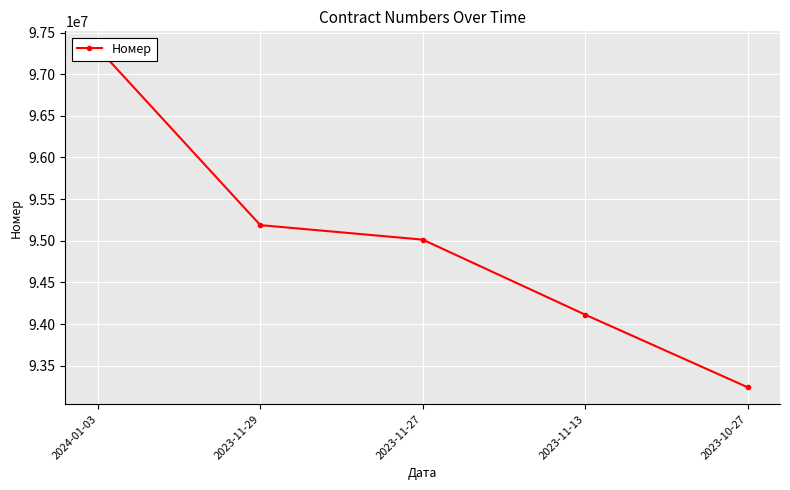

Rank the categories by value from lowest to highest.

2023-10-27, 2023-11-13, 2023-11-27, 2023-11-29, 2024-01-03